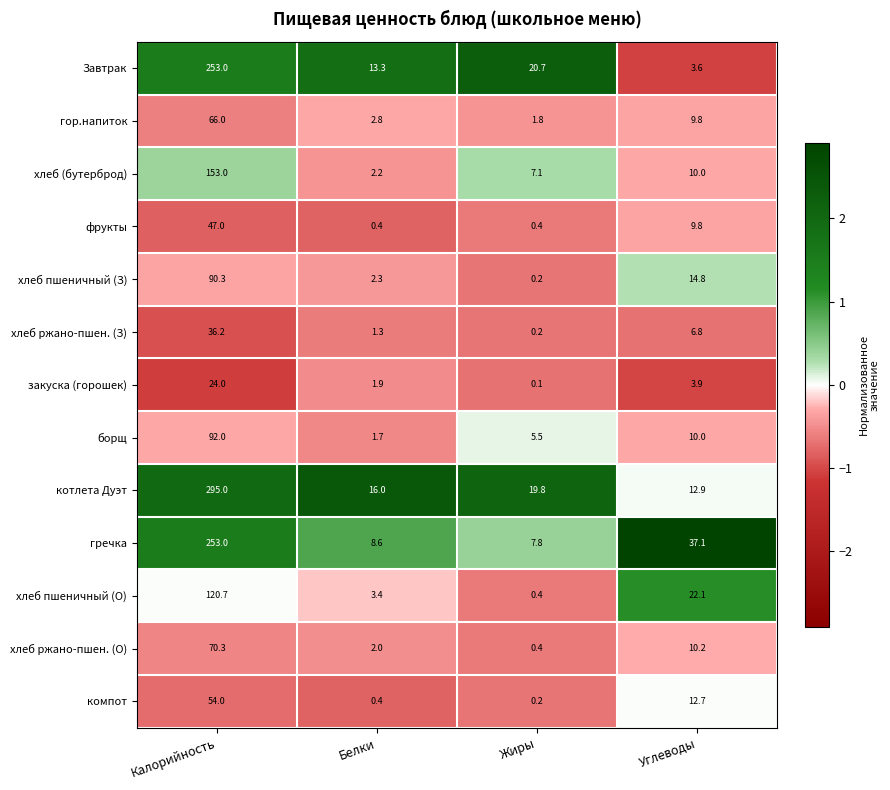

What is the sum of all котлета Дуэт values?

343.7